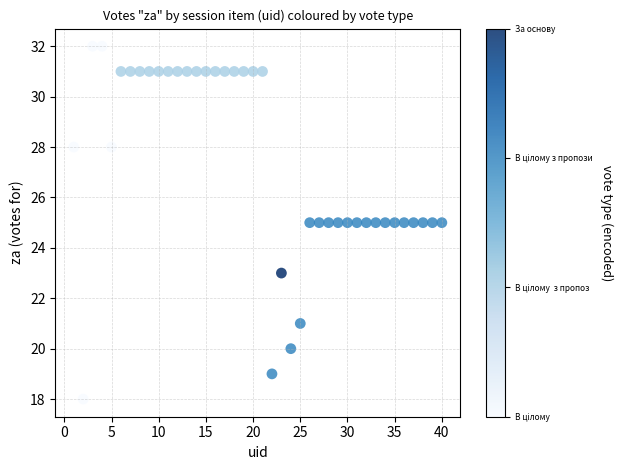

What is the range of X values (max minus min)?

39